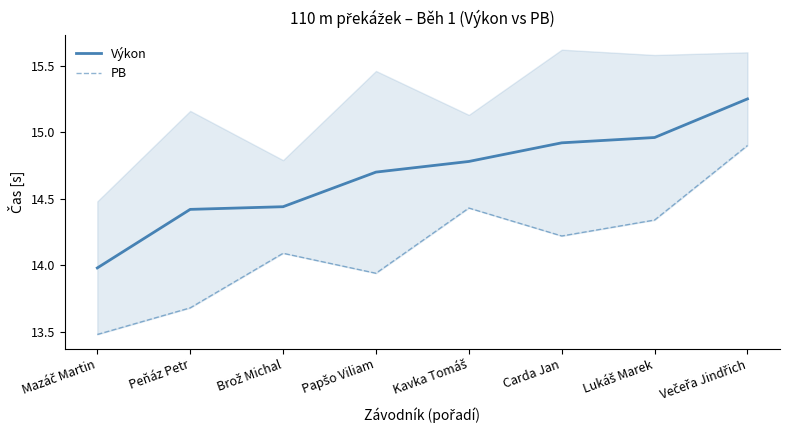

List the series in order of their overall mean, highest first.

Výkon, PB